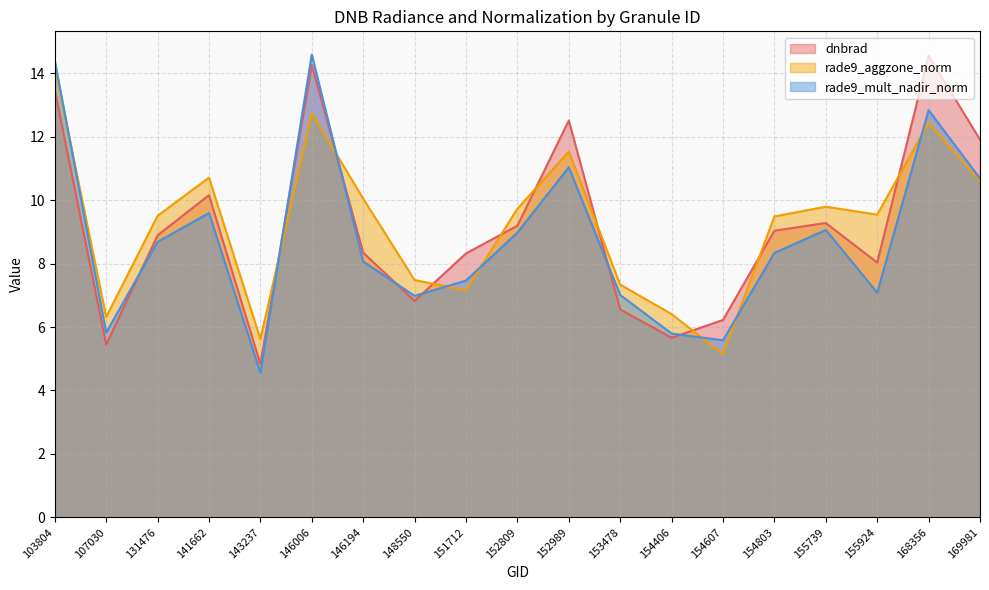

What is the smallest value displayed?

4.6